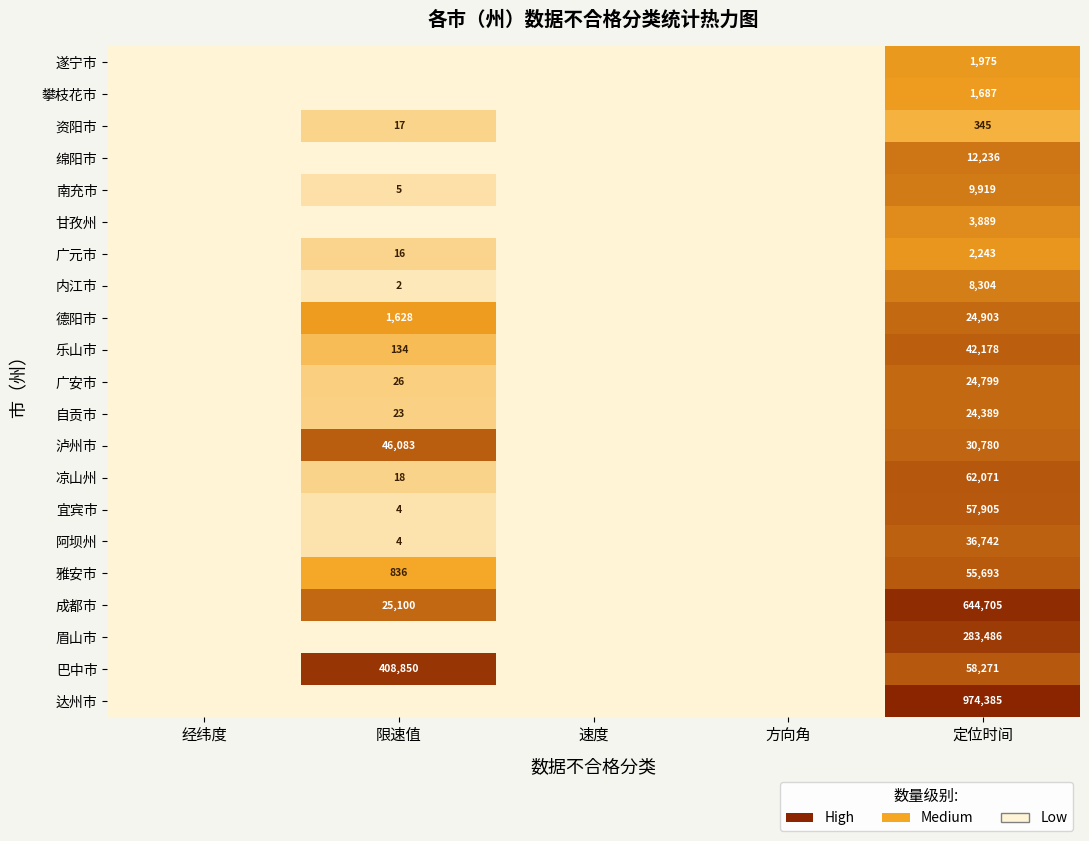

Is it true that 广安市 equals 26 at 限速值?

True